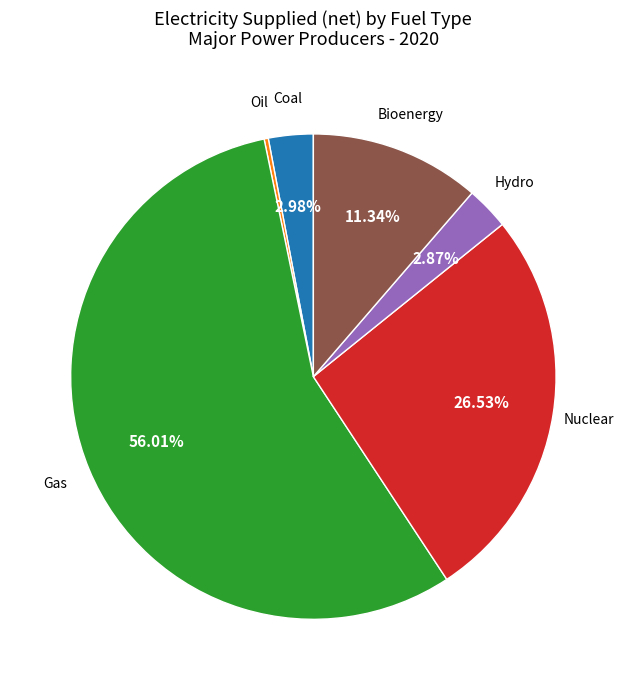

Does any single category account for the majority?

Yes